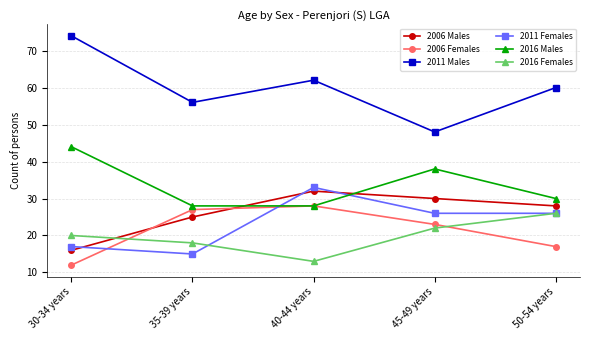

Where does the 2006 Females series first go above 23?

35-39 years